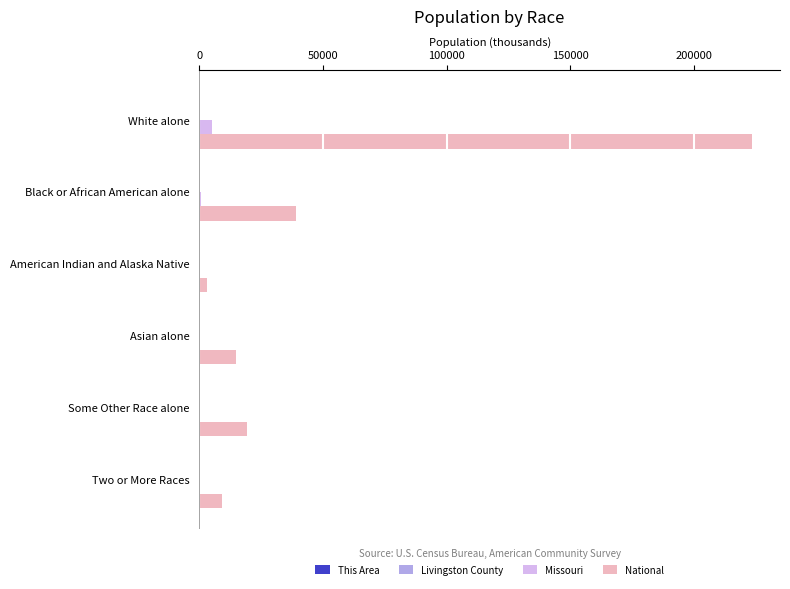

Which series changed the most between Black or African American alone and Asian alone?

National